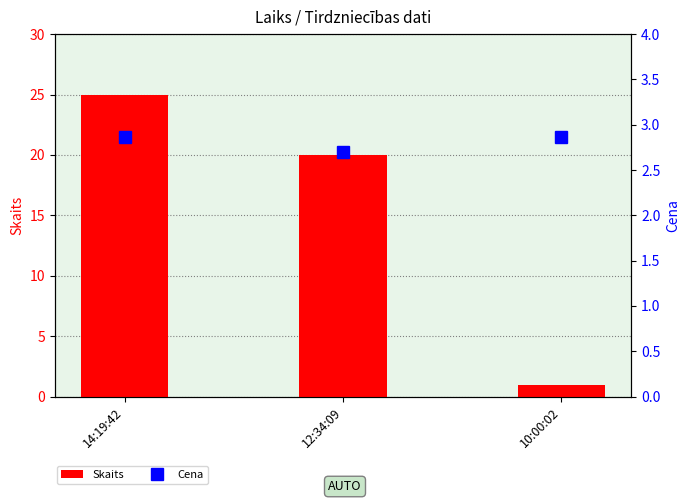

Which category has the lowest value in the Cena series?

12:34:09